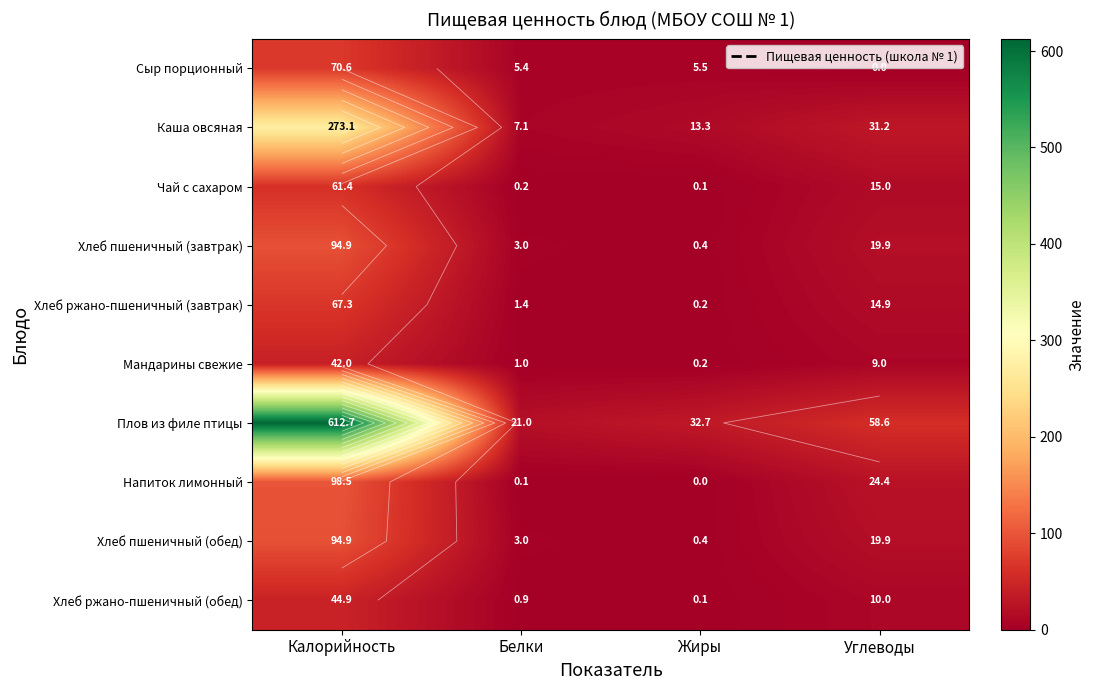

The value of Хлеб ржано-пшеничный (завтрак) at Калорийность is 101.7. True or false?

False